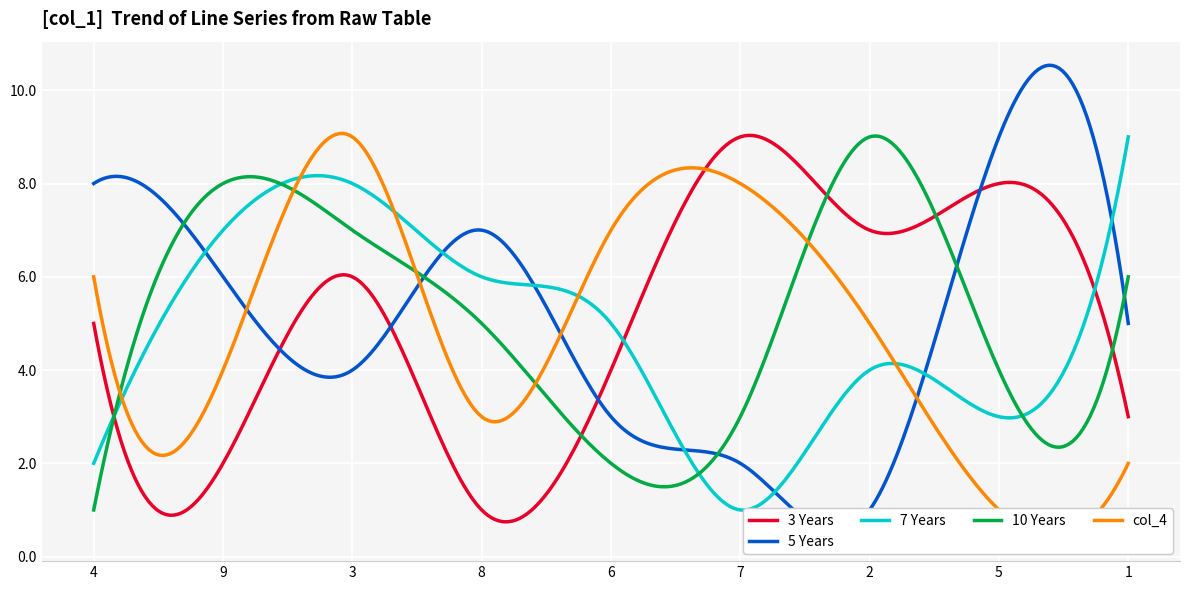

What is the minimum value for 10 Years?

1.0